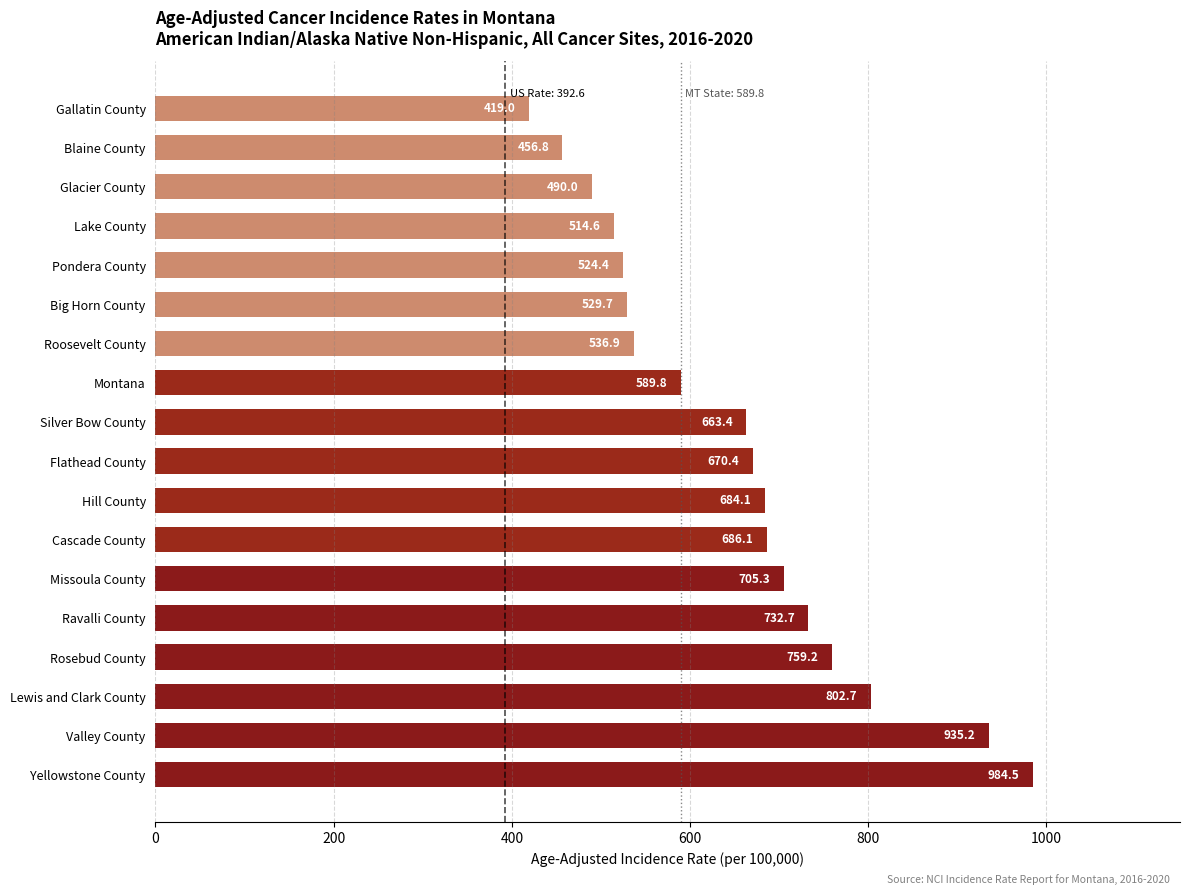

What is the change in value from Pondera County to Gallatin County?

-105.4